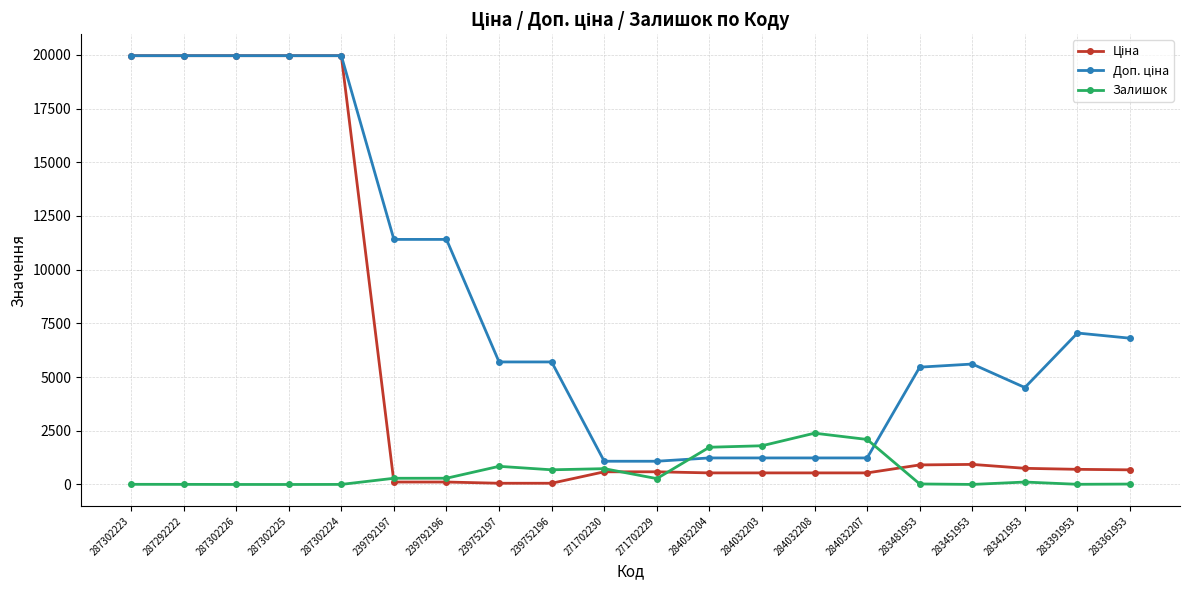

True or false: Залишок has a value of 683.0 at 239752196.

True